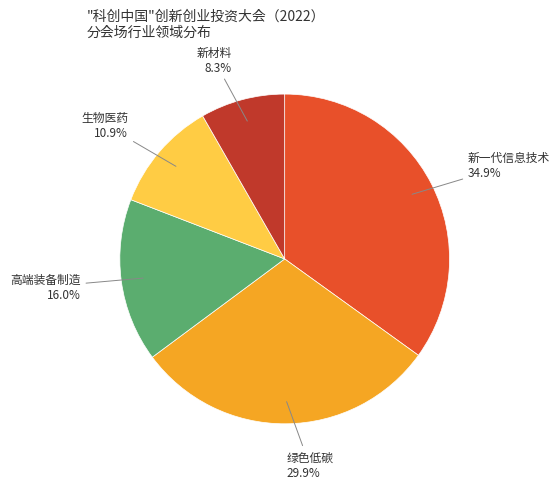

What is the total percentage of 绿色低碳 and 高端装备制造?

45.9%